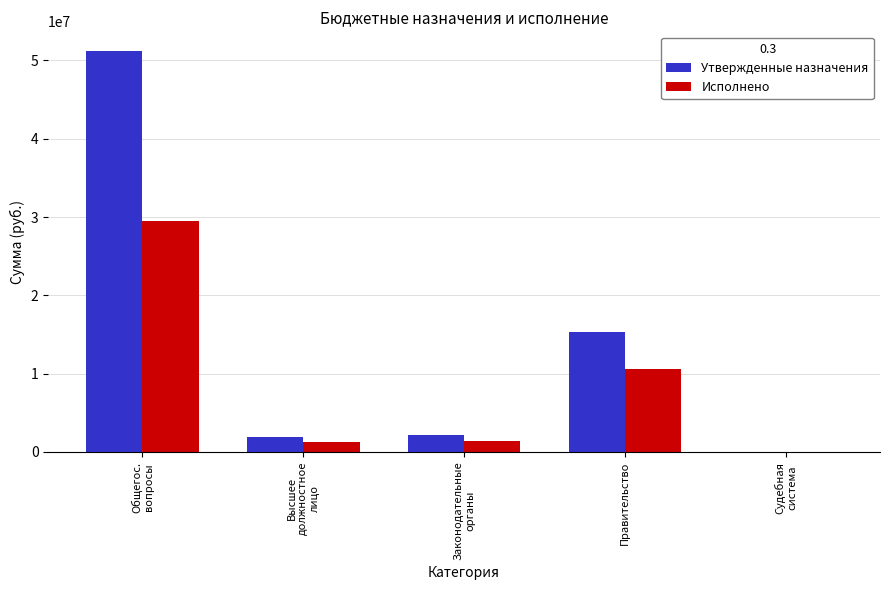

The value of Исполнено at Правительство is 10560795.2. True or false?

True